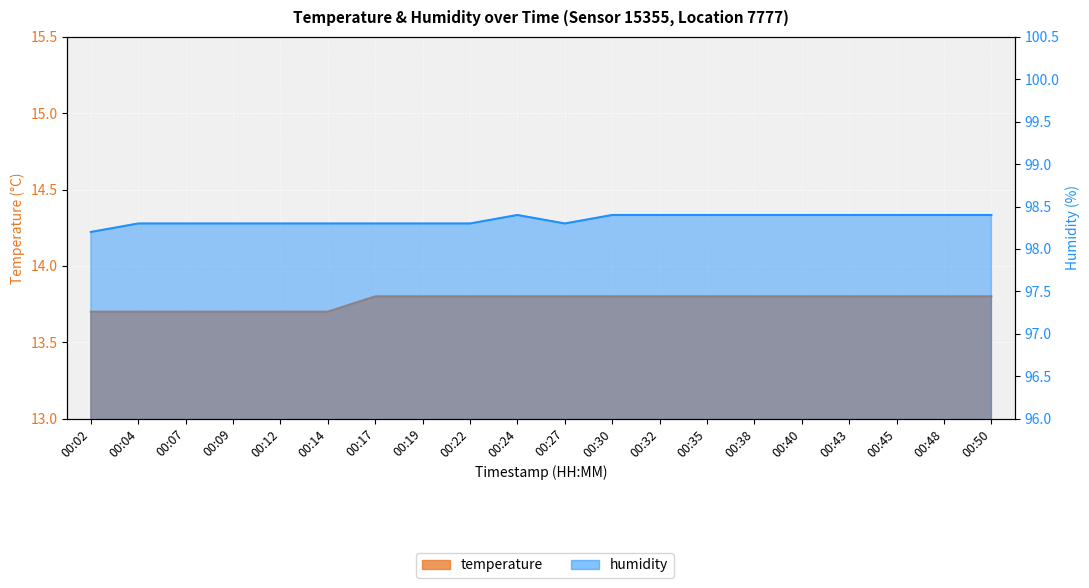

The temperature series shows 13.8 at 00:45. True or false?

True